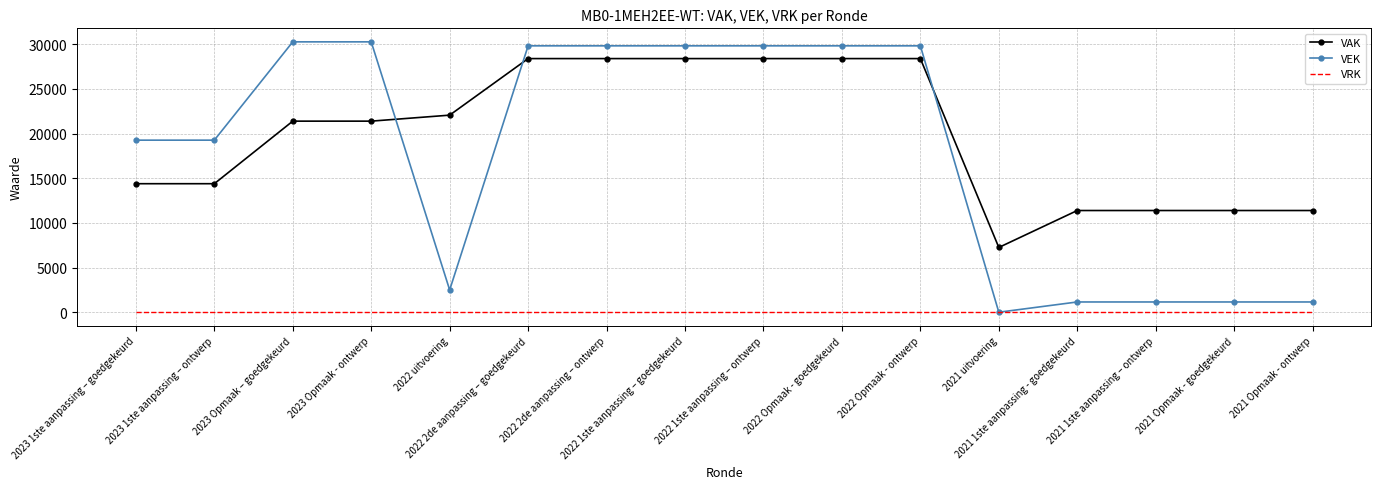

What are all the series names shown in the legend?

VAK, VEK, VRK